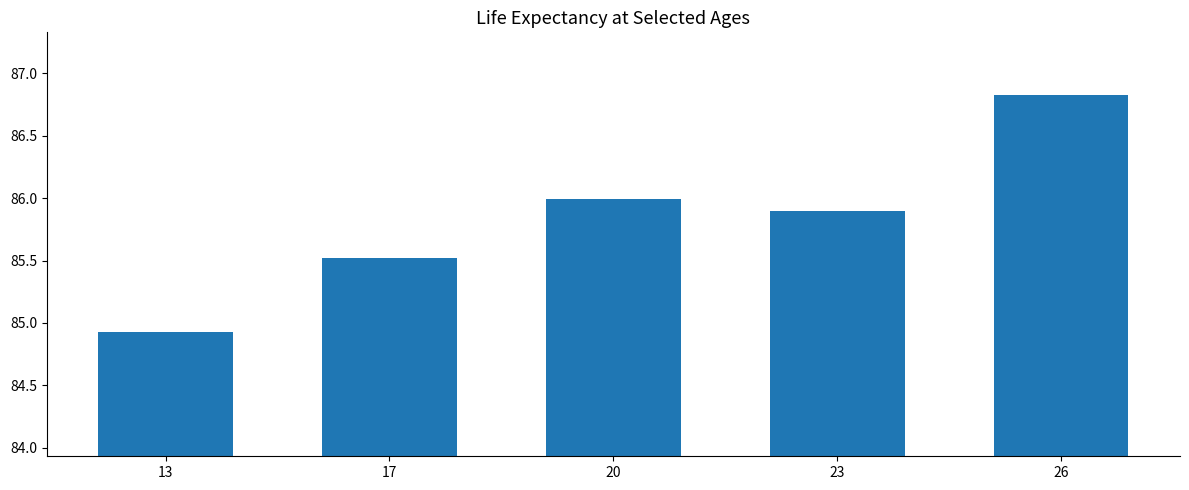

Reading left to right, list all the values displayed in this chart.

84.9	85.5	86.0	85.9	86.8